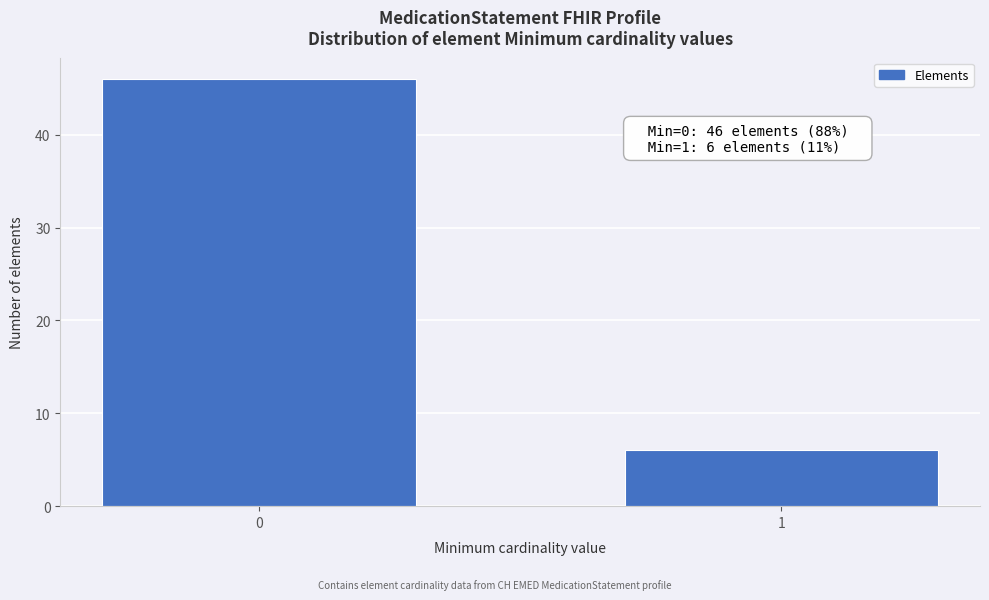

Reading left to right, list all the values displayed in this chart.

0=46	1=6